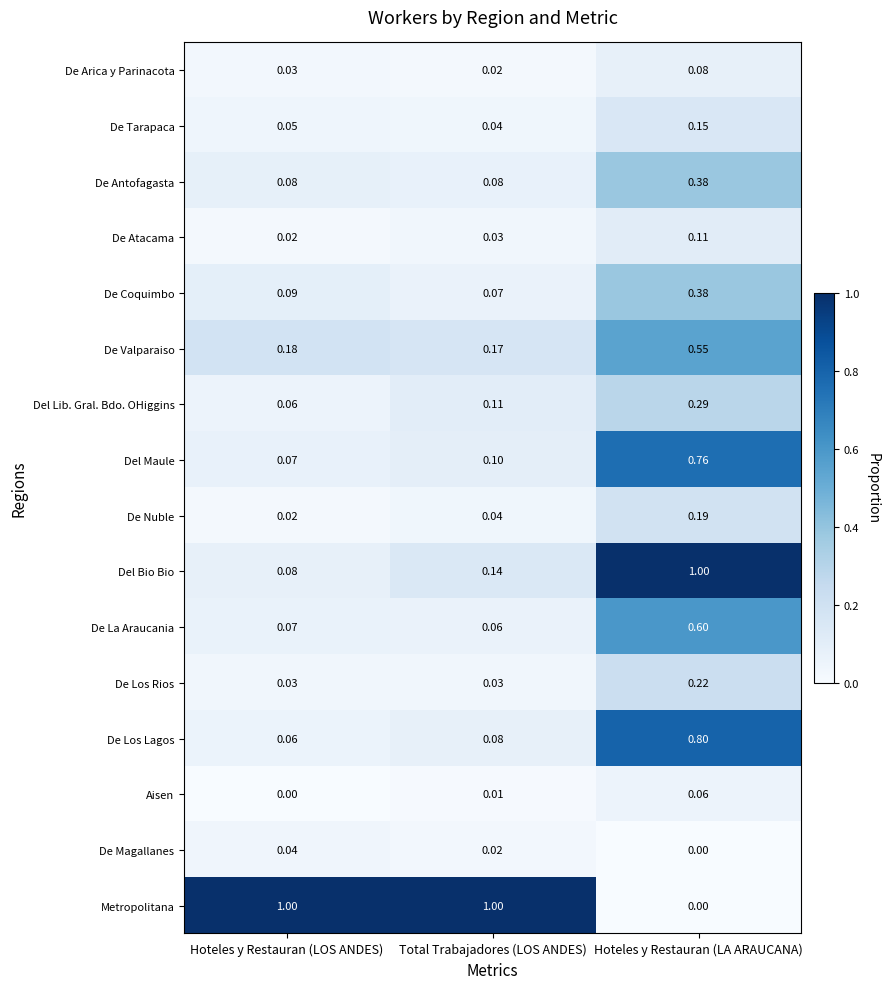

At which category is the sum across all series the highest?

Hoteles y Restauran (LA ARAUCANA)